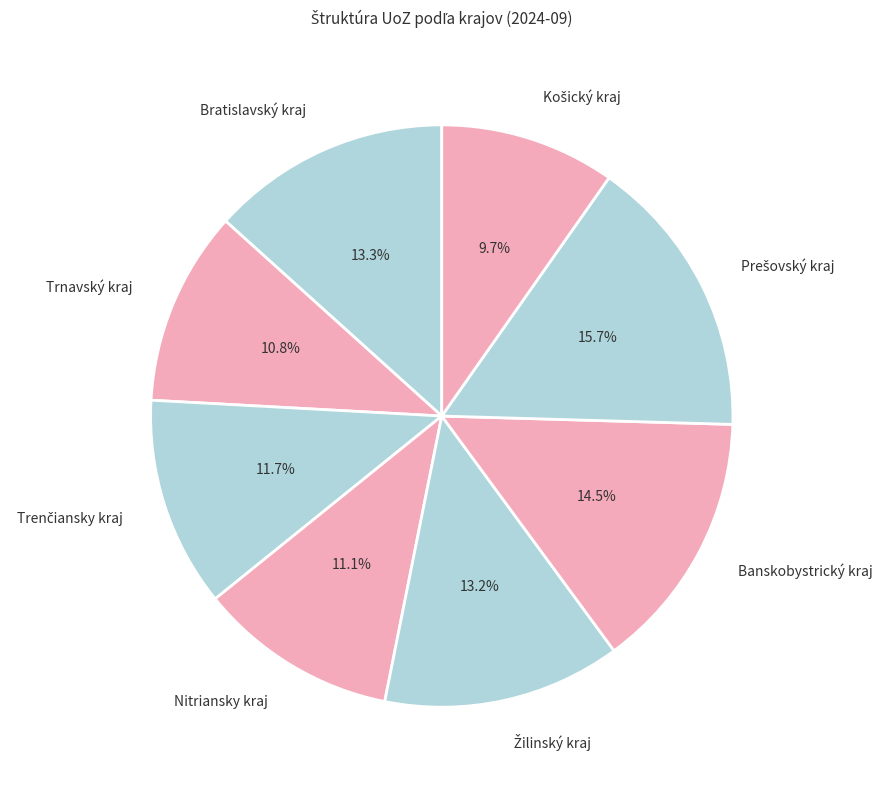

What is the total percentage of Trnavský kraj and Nitriansky kraj?

21.9%